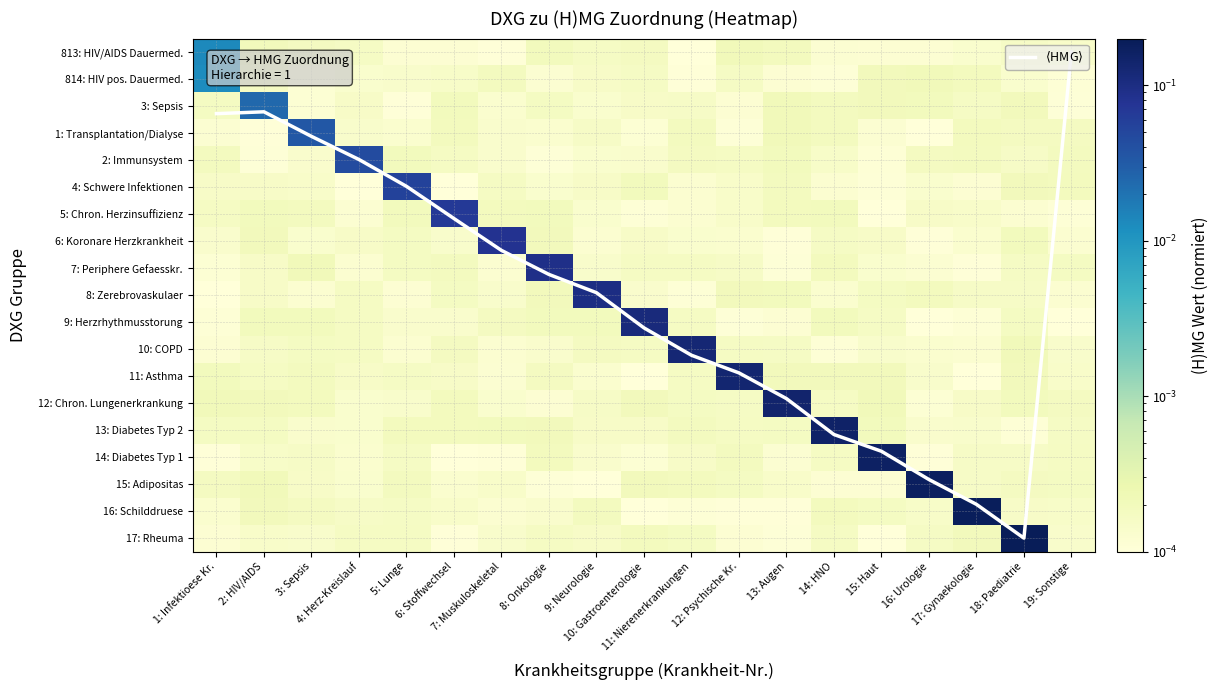

Which series has the largest total across all categories?

$\langle$HMG$\rangle$